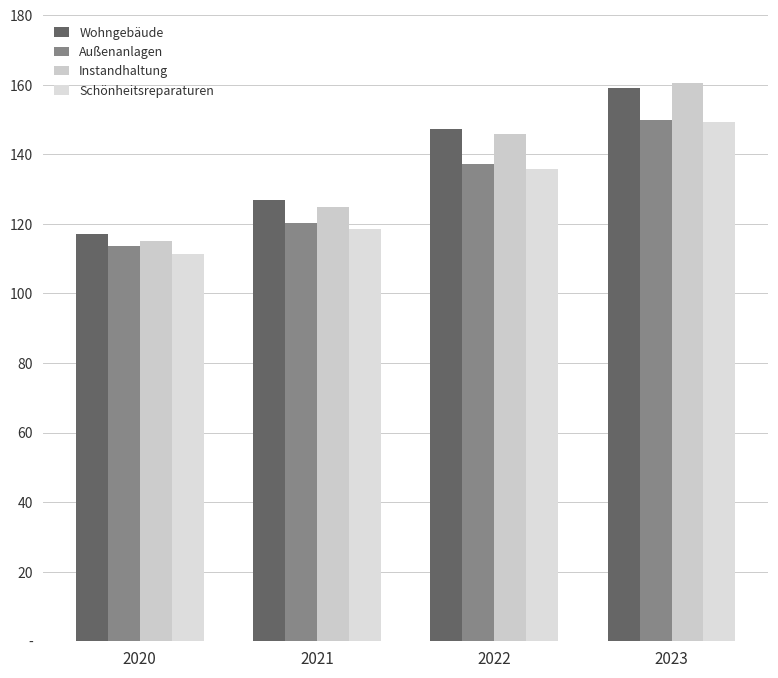

Are the bars grouped side by side (vs. stacked)?

Yes